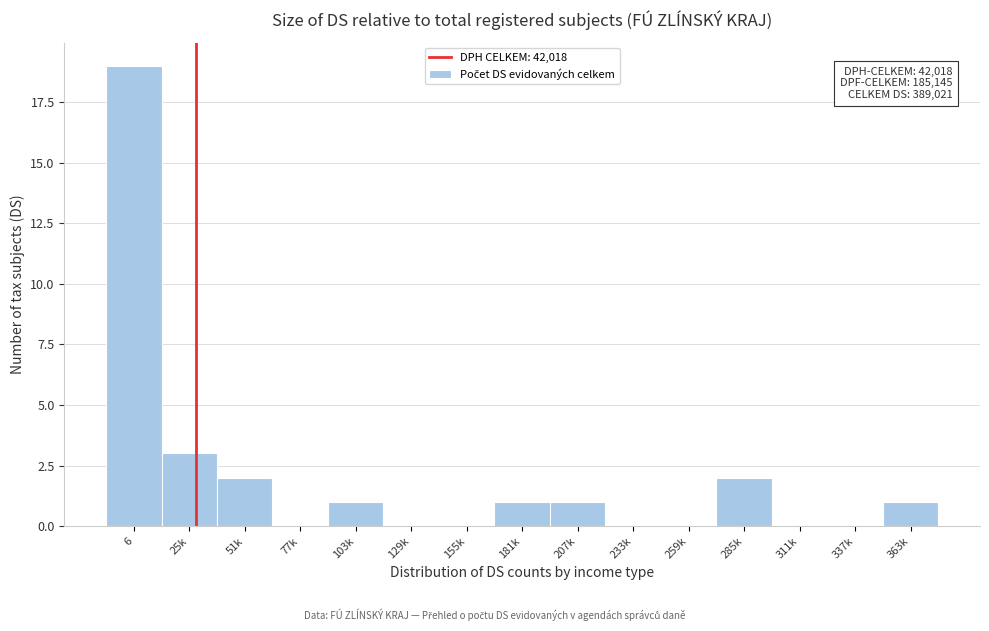

Reading left to right, list all the values displayed in this chart.

6=19	25k=3	51k=2	77k=0	103k=1	129k=0	155k=0	181k=1	207k=1	233k=0	259k=0	285k=2	311k=0	337k=0	363k=1